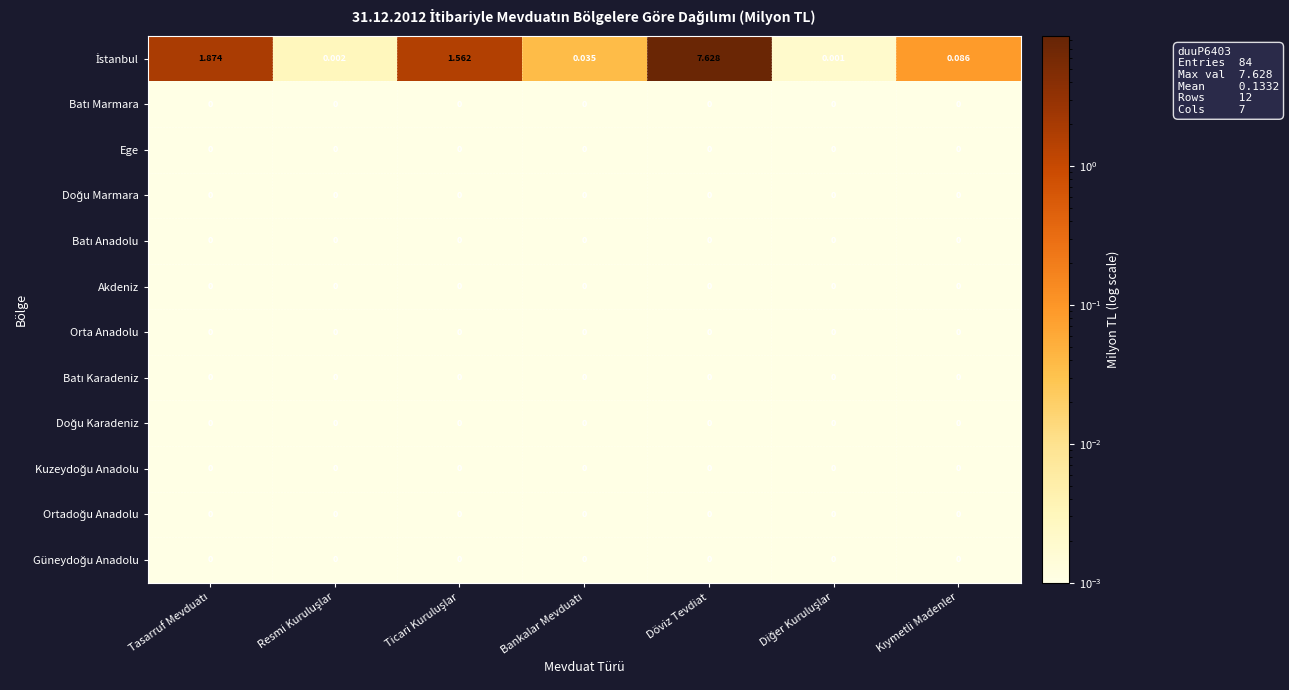

At which category is the sum across all series the highest?

Döviz Tevdiat